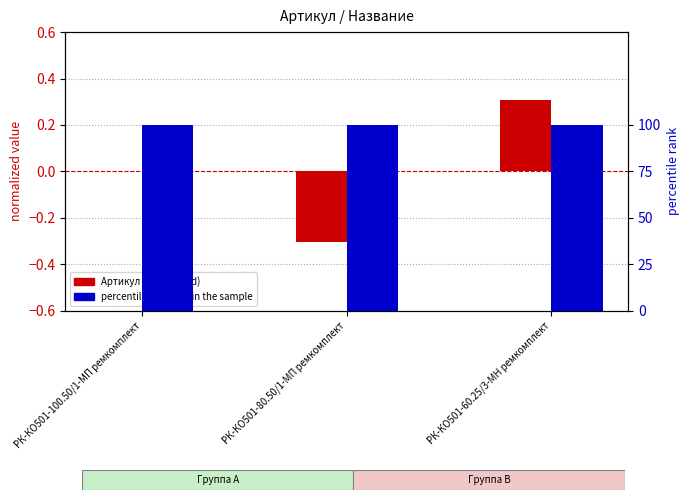

What position from the right is РК-КО501-80.50/1-МП ремкомплект?

2